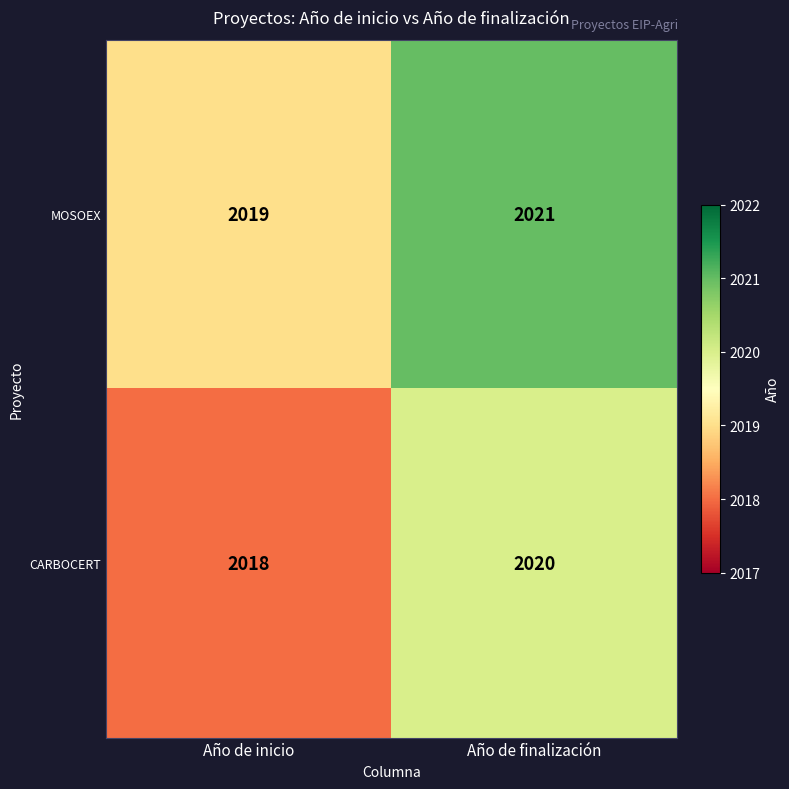

Which series has the largest total across all categories?

MOSOEX